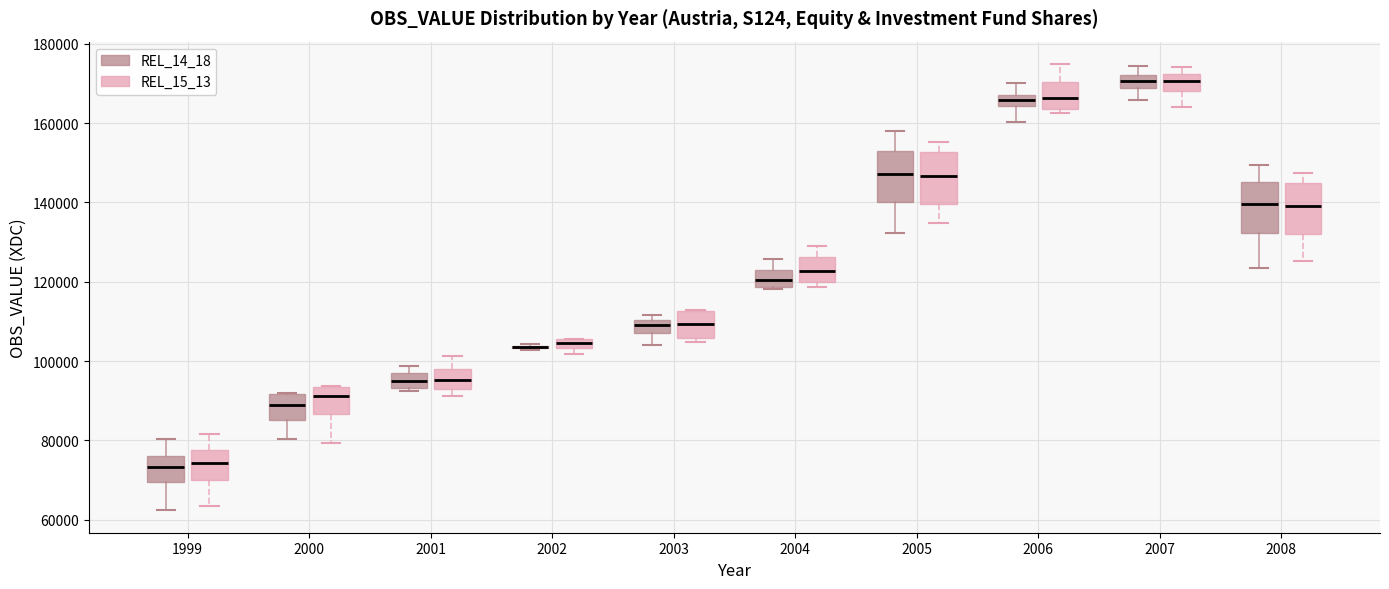

Where is the lower edge of the box for 2003 (REL_14_18) on the y-axis? The values are not printed on the chart, so give them approximately, as read against the axis.

106000